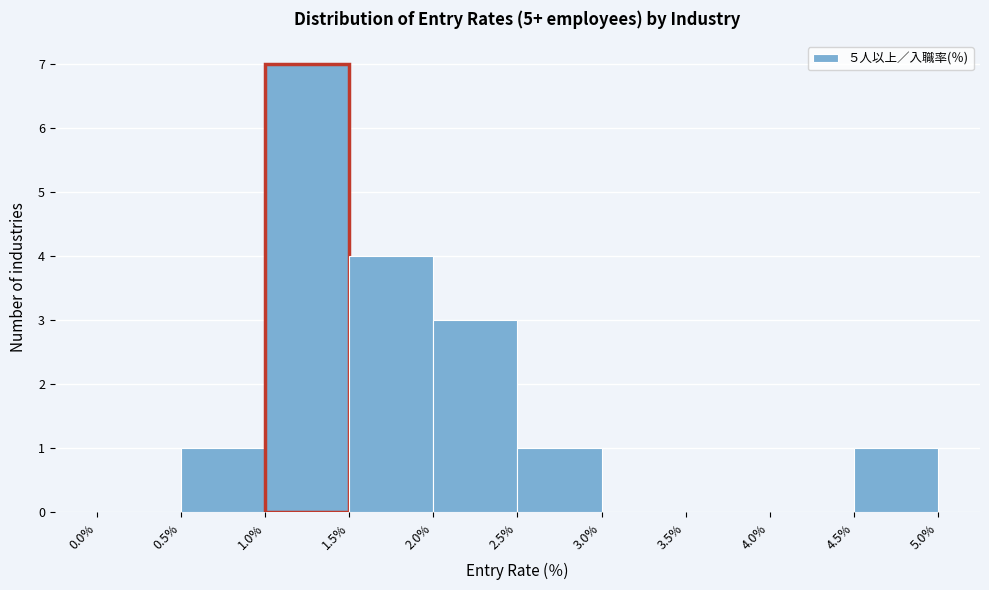

Which range on the x-axis has the tallest bar?

1.0% to 1.5%